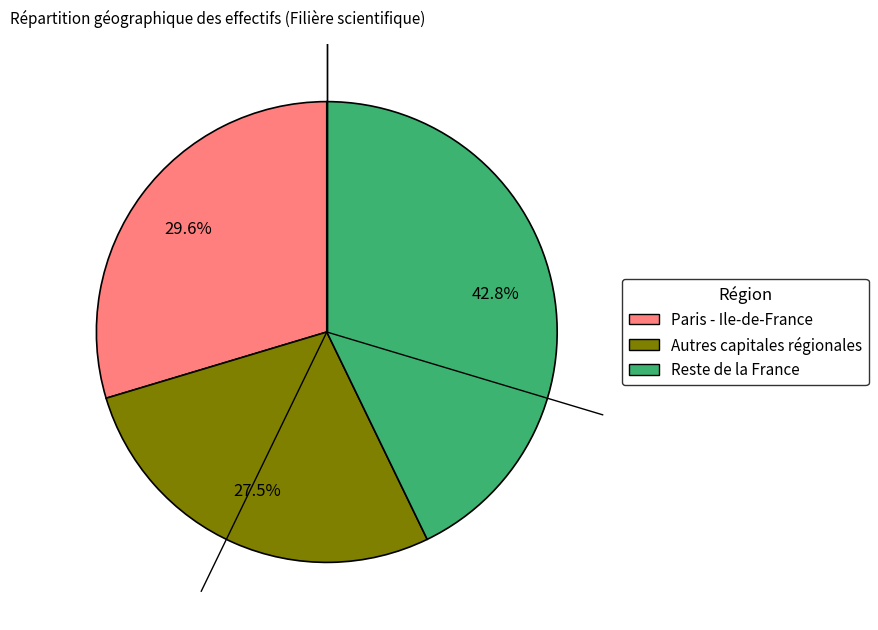

To the nearest percent, what is the difference between the largest and smallest slice percentages?

15%